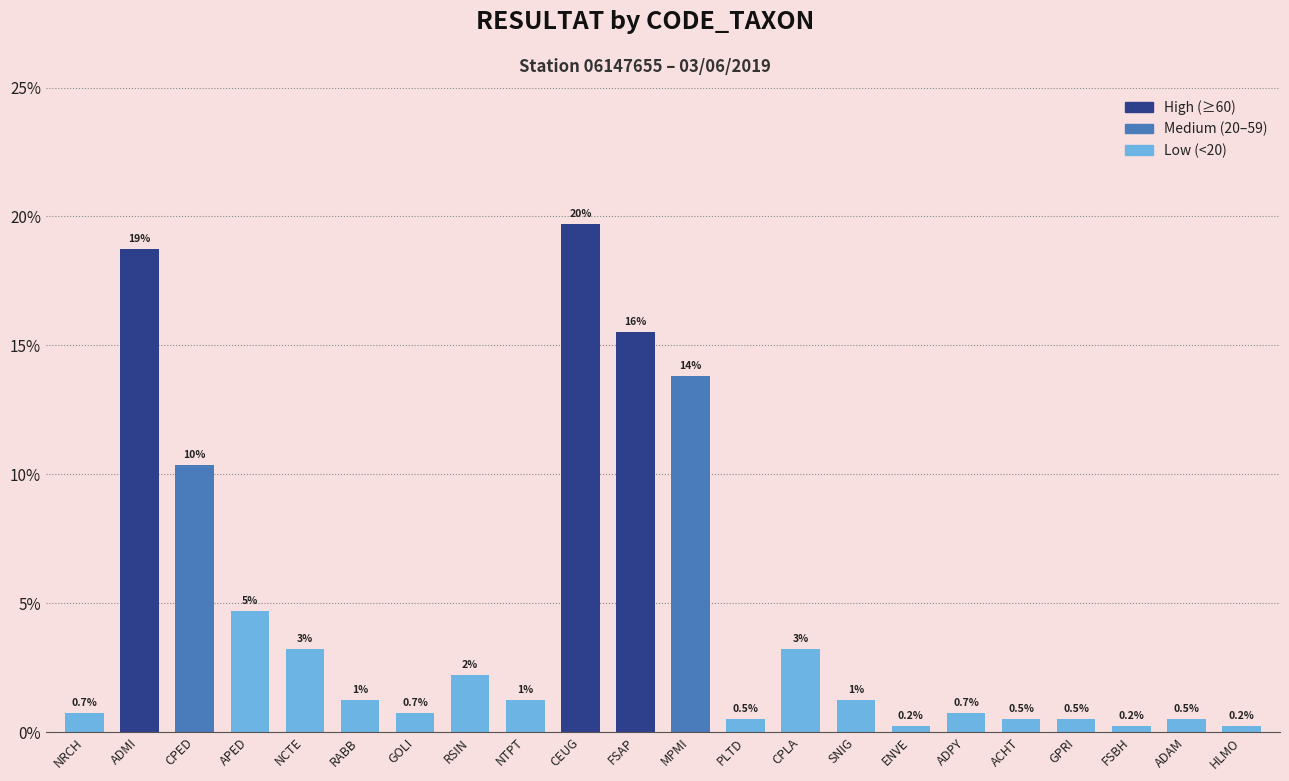

Reading left to right, transcribe all the data shown in this chart.

0.0	0.2	0.1	0.0	0.0	0.0	0.0	0.0	0.0	0.2	0.2	0.1	0.0	0.0	0.0	0.0	0.0	0.0	0.0	0.0	0.0	0.0